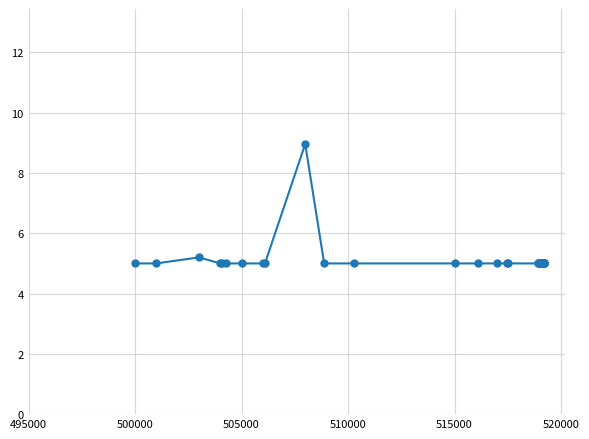

True or false: the data has more than 0 interior local peaks.

True